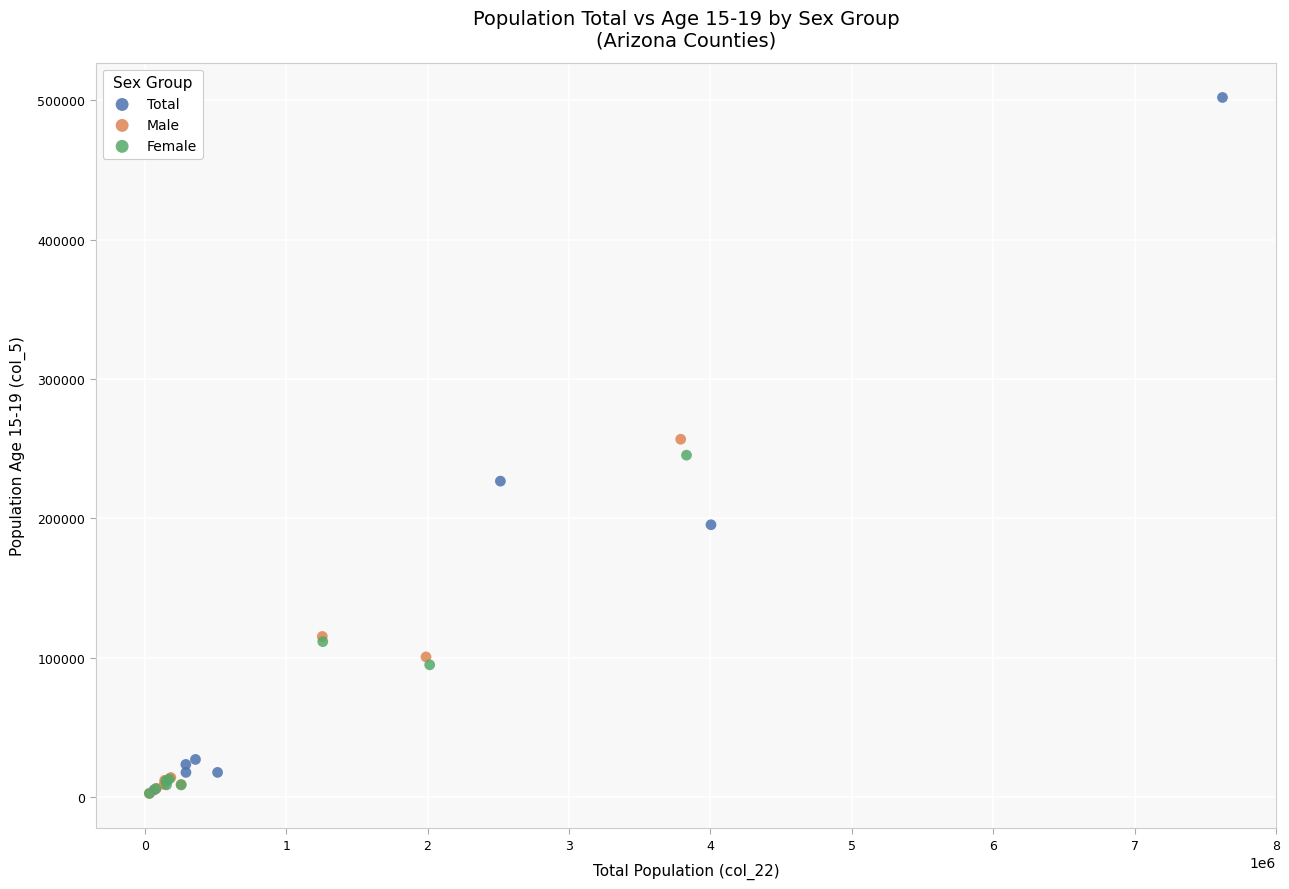

Which series contains the highest Y value?

Total